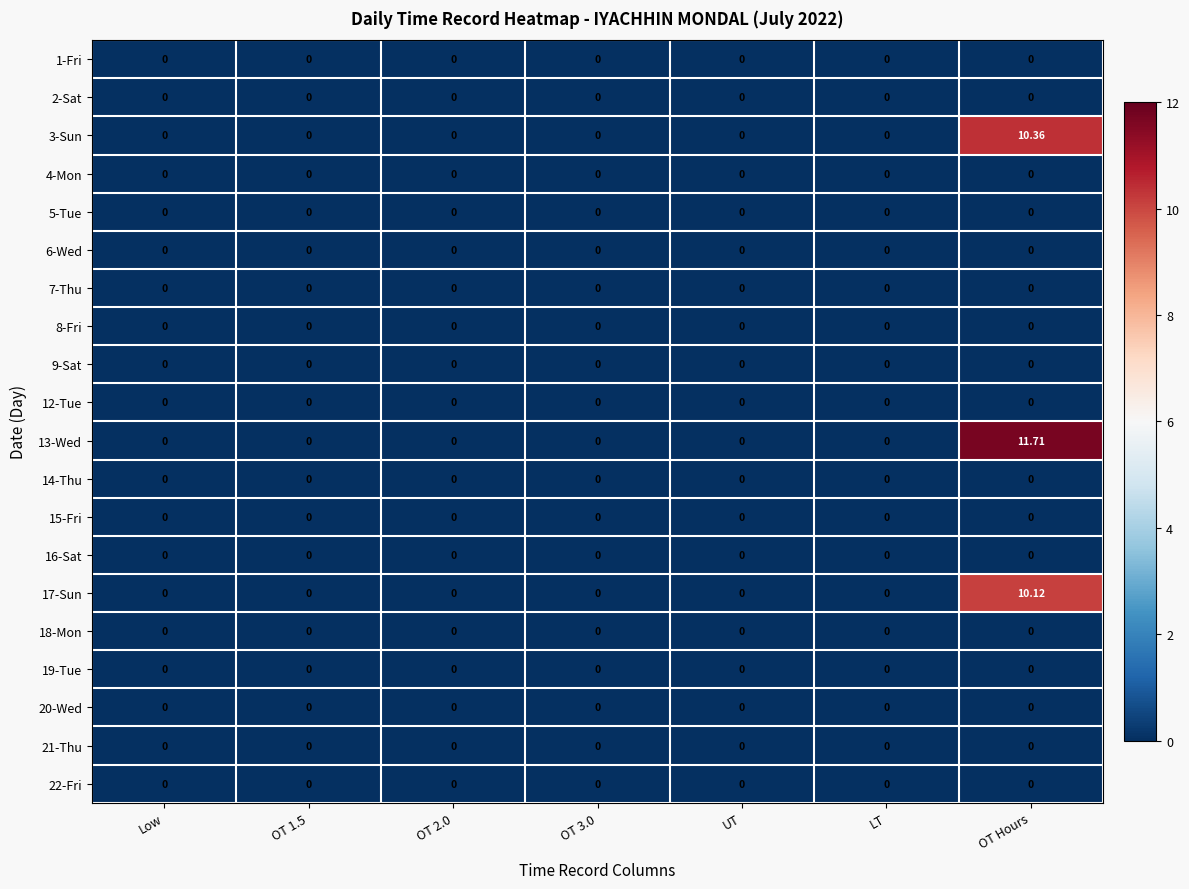

Reading left to right, extract all data points from this chart.

1-Fri: Low=0.0	OT 1.5=0.0	OT 2.0=0.0	OT 3.0=0.0	UT=0.0	LT=0.0	OT Hours=0.0
2-Sat: Low=0.0	OT 1.5=0.0	OT 2.0=0.0	OT 3.0=0.0	UT=0.0	LT=0.0	OT Hours=0.0
3-Sun: Low=0.0	OT 1.5=0.0	OT 2.0=0.0	OT 3.0=0.0	UT=0.0	LT=0.0	OT Hours=10.4
4-Mon: Low=0.0	OT 1.5=0.0	OT 2.0=0.0	OT 3.0=0.0	UT=0.0	LT=0.0	OT Hours=0.0
5-Tue: Low=0.0	OT 1.5=0.0	OT 2.0=0.0	OT 3.0=0.0	UT=0.0	LT=0.0	OT Hours=0.0
6-Wed: Low=0.0	OT 1.5=0.0	OT 2.0=0.0	OT 3.0=0.0	UT=0.0	LT=0.0	OT Hours=0.0
7-Thu: Low=0.0	OT 1.5=0.0	OT 2.0=0.0	OT 3.0=0.0	UT=0.0	LT=0.0	OT Hours=0.0
8-Fri: Low=0.0	OT 1.5=0.0	OT 2.0=0.0	OT 3.0=0.0	UT=0.0	LT=0.0	OT Hours=0.0
9-Sat: Low=0.0	OT 1.5=0.0	OT 2.0=0.0	OT 3.0=0.0	UT=0.0	LT=0.0	OT Hours=0.0
12-Tue: Low=0.0	OT 1.5=0.0	OT 2.0=0.0	OT 3.0=0.0	UT=0.0	LT=0.0	OT Hours=0.0
13-Wed: Low=0.0	OT 1.5=0.0	OT 2.0=0.0	OT 3.0=0.0	UT=0.0	LT=0.0	OT Hours=11.7
14-Thu: Low=0.0	OT 1.5=0.0	OT 2.0=0.0	OT 3.0=0.0	UT=0.0	LT=0.0	OT Hours=0.0
15-Fri: Low=0.0	OT 1.5=0.0	OT 2.0=0.0	OT 3.0=0.0	UT=0.0	LT=0.0	OT Hours=0.0
16-Sat: Low=0.0	OT 1.5=0.0	OT 2.0=0.0	OT 3.0=0.0	UT=0.0	LT=0.0	OT Hours=0.0
17-Sun: Low=0.0	OT 1.5=0.0	OT 2.0=0.0	OT 3.0=0.0	UT=0.0	LT=0.0	OT Hours=10.1
18-Mon: Low=0.0	OT 1.5=0.0	OT 2.0=0.0	OT 3.0=0.0	UT=0.0	LT=0.0	OT Hours=0.0
19-Tue: Low=0.0	OT 1.5=0.0	OT 2.0=0.0	OT 3.0=0.0	UT=0.0	LT=0.0	OT Hours=0.0
20-Wed: Low=0.0	OT 1.5=0.0	OT 2.0=0.0	OT 3.0=0.0	UT=0.0	LT=0.0	OT Hours=0.0
21-Thu: Low=0.0	OT 1.5=0.0	OT 2.0=0.0	OT 3.0=0.0	UT=0.0	LT=0.0	OT Hours=0.0
22-Fri: Low=0.0	OT 1.5=0.0	OT 2.0=0.0	OT 3.0=0.0	UT=0.0	LT=0.0	OT Hours=0.0